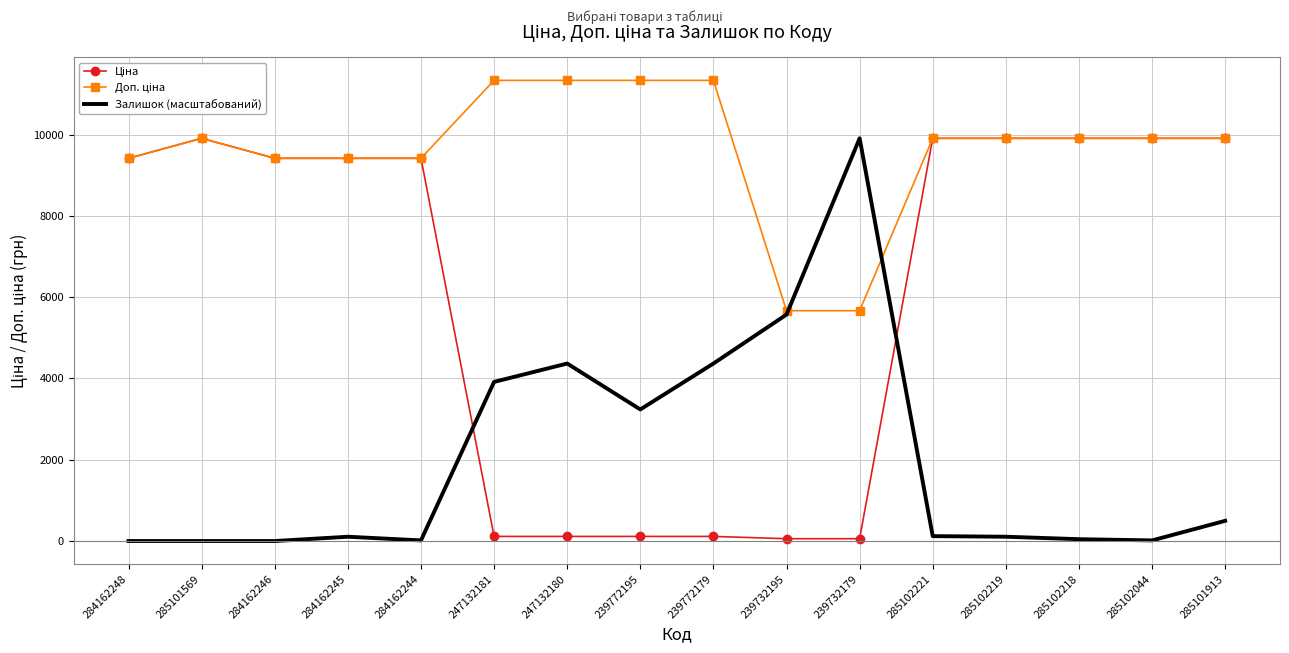

What is the total value across all series at 285102218?

19862.2